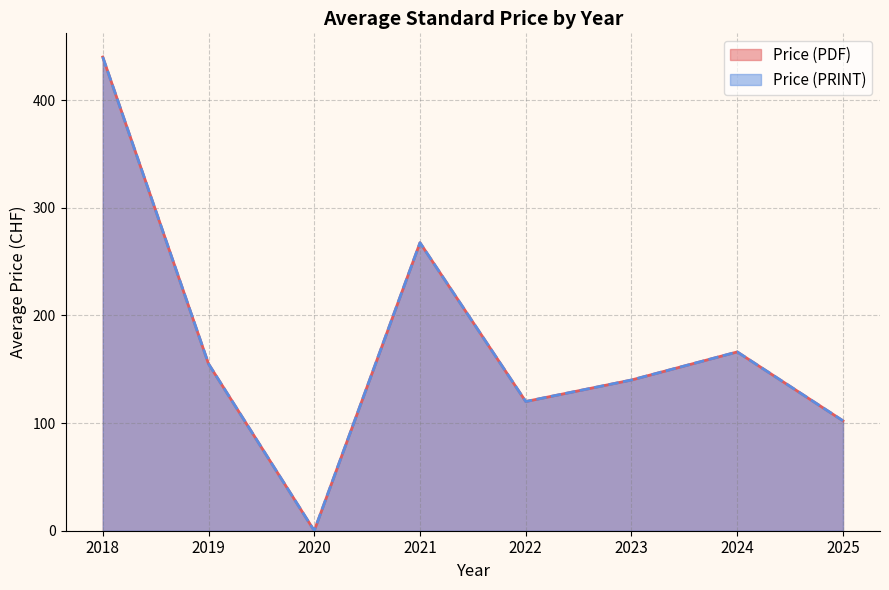

True or false: Price (PRINT) has a value of 78 at 2024.

False